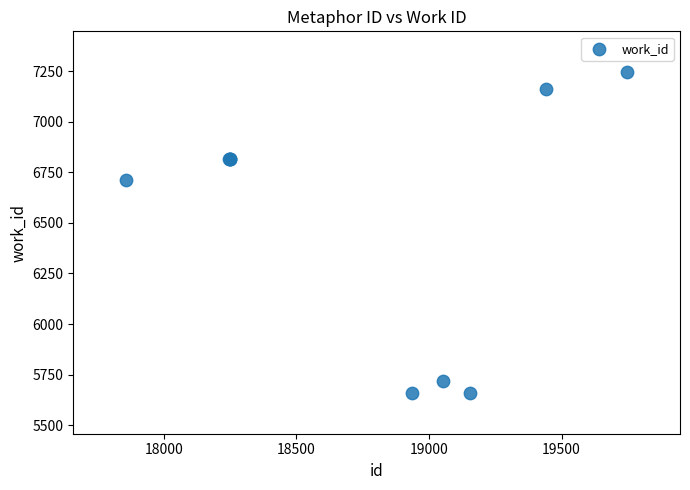

What Y value in the scatter plot is closest to 6452?

6712